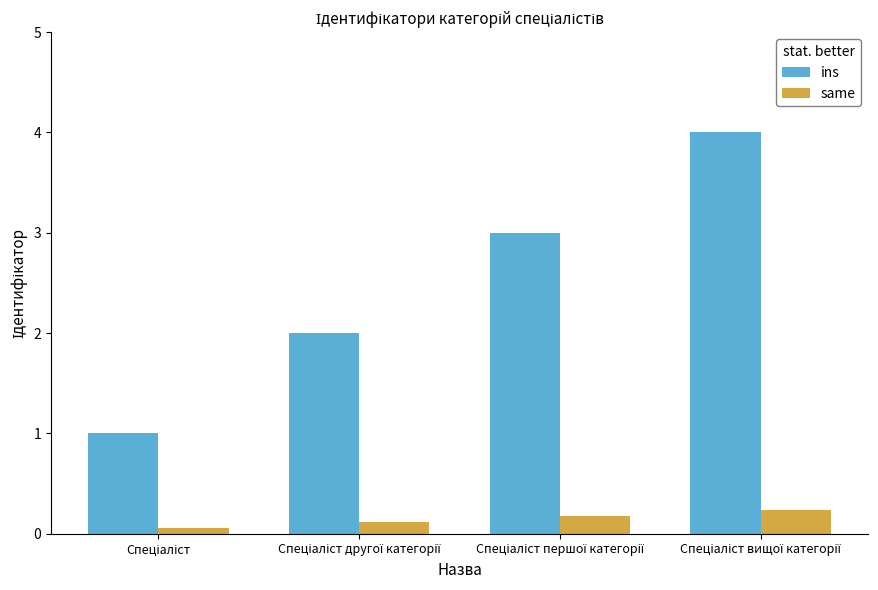

Which series has the largest total across all categories?

ins